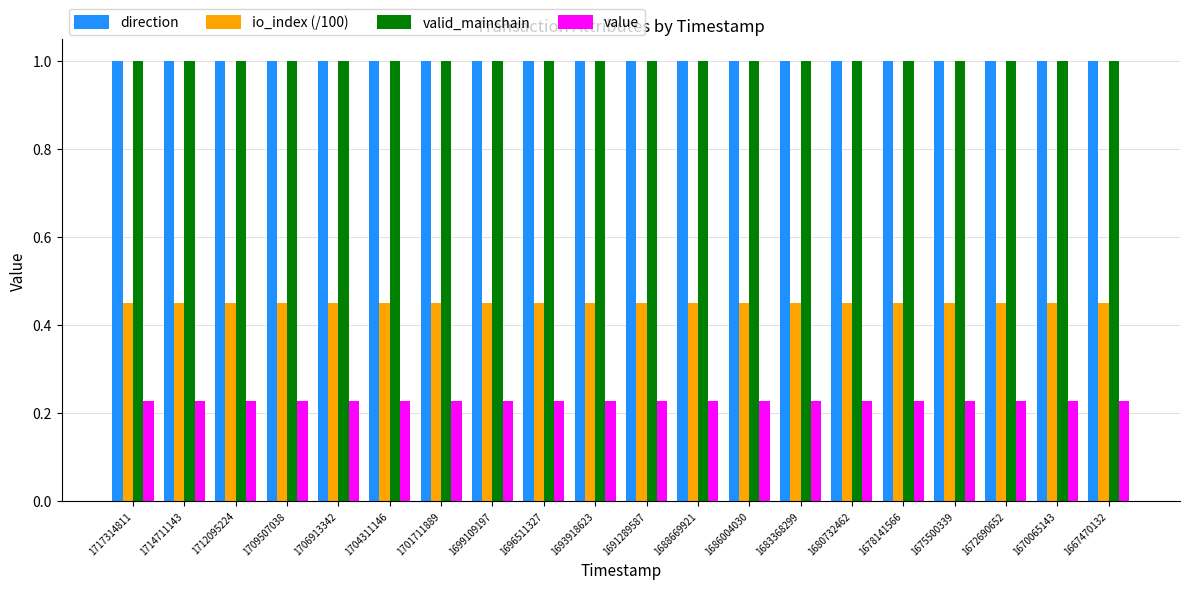

Is it true that direction equals 1.0 at 1709507038?

True